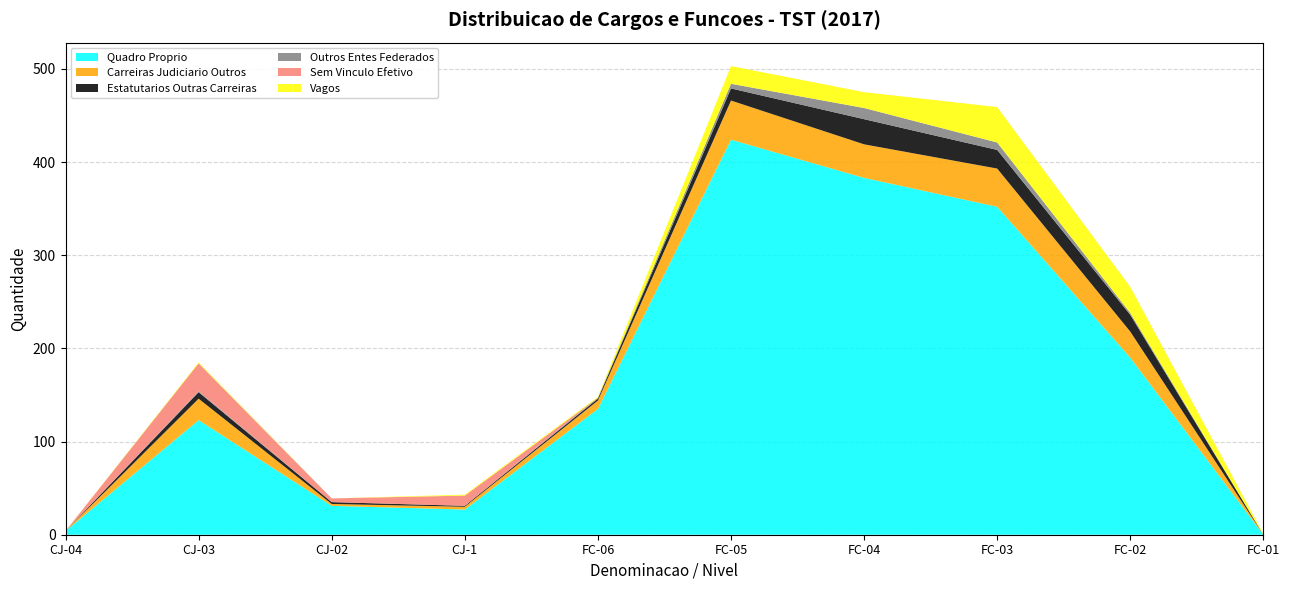

Reading left to right, transcribe all the data shown in this chart.

Quadro Proprio: 4	123	31	27	135	424	383	352	190	0
Carreiras Judiciario Outros: 0	23	2	3	9	42	36	41	28	0
Estatutarios Outras Carreiras: 0	7	2	1	2	13	27	20	18	0
Outros Entes Federados: 0	1	0	0	1	5	12	8	2	0
Sem Vinculo Efetivo: 0	30	4	11	0	0	0	0	0	0
Vagos: 0	1	0	1	1	19	17	38	28	1